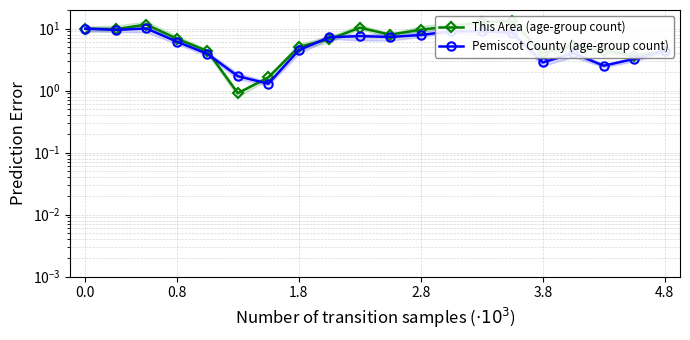

How many values in the This Area (age-group count) series are below 6?

9